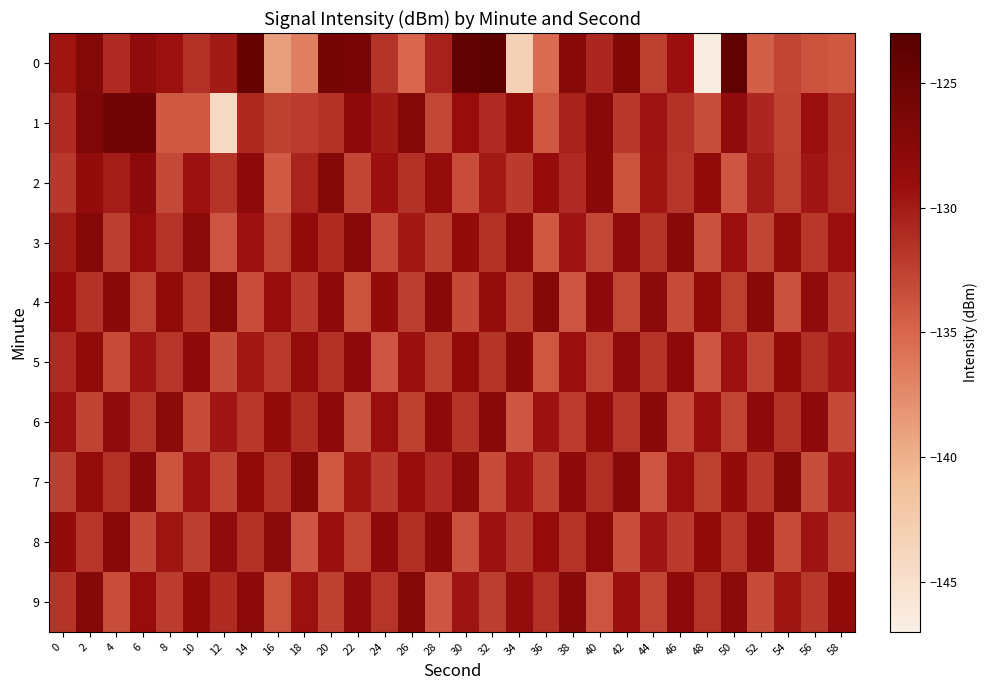

Reading right to left, what are all the values shown in this chart?

0: 58=-134.1	56=-133.8	54=-132.8	52=-134.6	50=-123.8	48=-146.6	46=-129.2	44=-132.4	42=-126.9	40=-130.8	38=-127.4	36=-135.3	34=-143.1	32=-123.4	30=-124.0	28=-130.4	26=-135.1	24=-131.6	22=-125.9	20=-125.6	18=-136.6	16=-138.8	14=-124.4	12=-130.0	10=-131.4	8=-129.4	6=-128.2	4=-131.0	2=-127.0	0=-129.6
1: 58=-131.2	56=-129.1	54=-132.6	52=-130.8	50=-128.2	48=-133.5	46=-131.5	44=-129.5	42=-132.0	40=-127.5	38=-130.5	36=-134.0	34=-128.5	32=-131.0	30=-129.0	28=-133.0	26=-127.0	24=-130.0	22=-128.0	20=-131.5	18=-132.2	16=-132.5	14=-130.9	12=-144.2	10=-134.1	8=-134.1	6=-125.3	4=-125.3	2=-126.6	0=-131.0
2: 58=-131.3	56=-129.7	54=-132.4	52=-130.1	50=-133.9	48=-128.3	46=-131.8	44=-129.6	42=-133.7	40=-127.6	38=-131.0	36=-128.8	34=-132.1	32=-129.9	30=-133.4	28=-128.7	26=-131.5	24=-129.2	22=-132.8	20=-127.3	18=-130.6	16=-134.2	14=-128.1	12=-131.7	10=-129.4	8=-133.1	6=-127.8	4=-130.2	2=-128.5	0=-132.0
3: 58=-129.2	56=-131.9	54=-128.7	52=-132.8	50=-129.1	48=-133.6	46=-127.4	44=-131.7	42=-128.2	40=-132.9	38=-129.5	36=-134.1	34=-127.9	32=-131.4	30=-128.6	28=-132.5	26=-129.8	24=-133.2	22=-127.5	20=-131.1	18=-128.4	16=-132.7	14=-129.3	12=-133.8	10=-127.7	8=-131.6	6=-128.9	4=-132.3	2=-127.2	0=-130.1
4: 58=-132.0	56=-128.2	54=-133.6	52=-127.5	50=-132.4	48=-128.6	46=-133.2	44=-127.7	42=-132.9	40=-128.1	38=-133.8	36=-127.3	34=-132.5	32=-128.7	30=-133.1	28=-127.4	26=-132.3	24=-128.5	22=-133.7	20=-127.8	18=-132.1	16=-128.9	14=-133.4	12=-127.2	10=-131.9	8=-128.3	6=-132.7	4=-127.6	2=-131.5	0=-128.8
5: 58=-129.7	56=-131.3	54=-128.5	52=-132.8	50=-129.3	48=-133.9	46=-127.8	44=-131.6	42=-128.2	40=-132.7	38=-129.1	36=-134.0	34=-127.6	32=-131.7	30=-128.4	28=-132.5	26=-129.2	24=-133.8	22=-127.9	20=-131.4	18=-128.7	16=-132.1	14=-129.8	12=-133.5	10=-128.1	8=-131.8	6=-129.5	4=-133.2	2=-128.3	0=-131.0
6: 58=-133.1	56=-127.8	54=-131.5	52=-128.1	50=-132.7	48=-129.2	46=-133.4	44=-127.6	42=-131.8	40=-128.3	38=-132.2	36=-129.4	34=-133.9	32=-127.5	30=-131.7	28=-128.0	26=-132.4	24=-129.1	22=-133.6	20=-127.9	18=-131.2	16=-128.5	14=-132.0	12=-129.7	10=-133.3	8=-127.7	6=-131.9	4=-128.2	2=-132.6	0=-129.4
7: 58=-129.7	56=-133.5	54=-127.3	52=-131.9	50=-128.6	48=-132.4	46=-129.1	44=-133.8	42=-127.4	40=-131.3	38=-128.1	36=-132.6	34=-129.4	32=-133.3	30=-127.7	28=-131.0	26=-128.9	24=-132.1	22=-129.6	20=-134.0	18=-127.2	16=-131.7	14=-128.4	12=-132.8	10=-129.3	8=-133.7	6=-127.5	4=-131.4	2=-128.7	0=-132.3
8: 58=-132.5	56=-129.5	54=-133.2	52=-127.8	50=-131.9	48=-128.3	46=-132.1	44=-129.7	42=-133.4	40=-127.9	38=-131.6	36=-128.8	34=-132.0	32=-129.3	30=-133.6	28=-127.6	26=-131.3	24=-128.0	22=-132.7	20=-129.2	18=-133.9	16=-127.7	14=-131.5	12=-128.2	10=-132.3	8=-129.6	6=-133.1	4=-127.4	2=-131.8	0=-128.5
9: 58=-128.4	56=-132.0	54=-129.6	52=-133.3	50=-127.7	48=-131.6	46=-128.1	44=-132.7	42=-129.2	40=-133.8	38=-127.5	36=-131.4	34=-128.7	32=-132.3	30=-129.5	28=-133.9	26=-127.1	24=-131.8	22=-128.2	20=-132.5	18=-129.3	16=-133.7	14=-127.8	12=-131.1	10=-128.6	8=-132.2	6=-129.0	4=-133.4	2=-127.3	0=-131.7